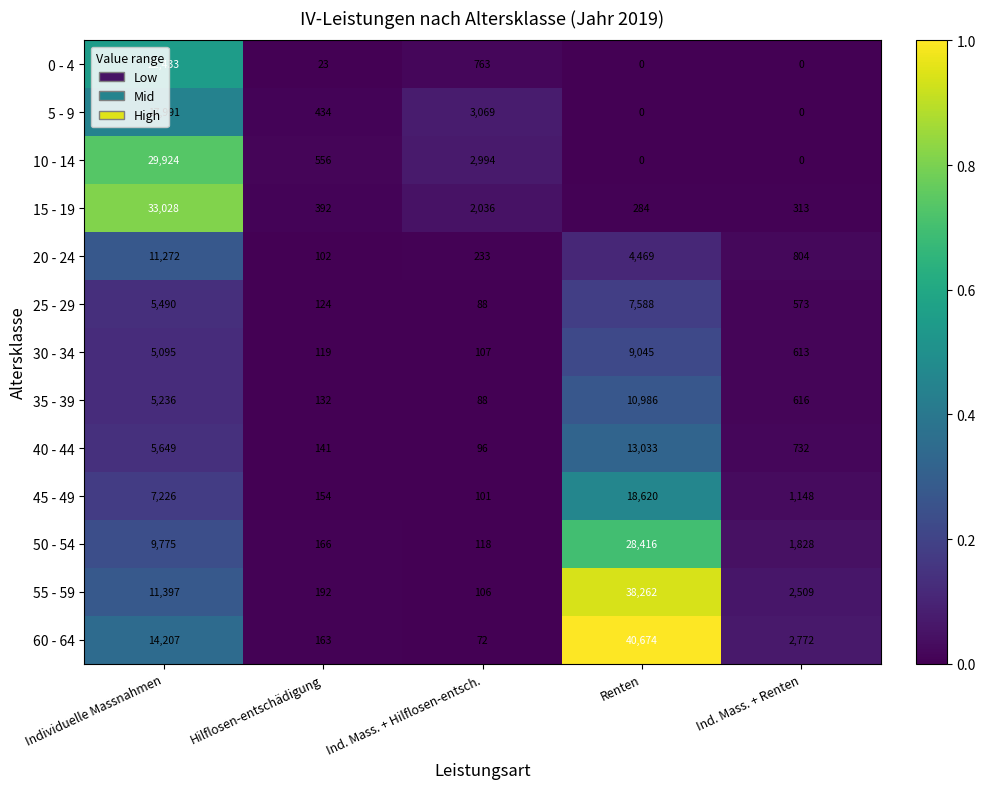

Which series has the largest range (max minus min)?

60 - 64